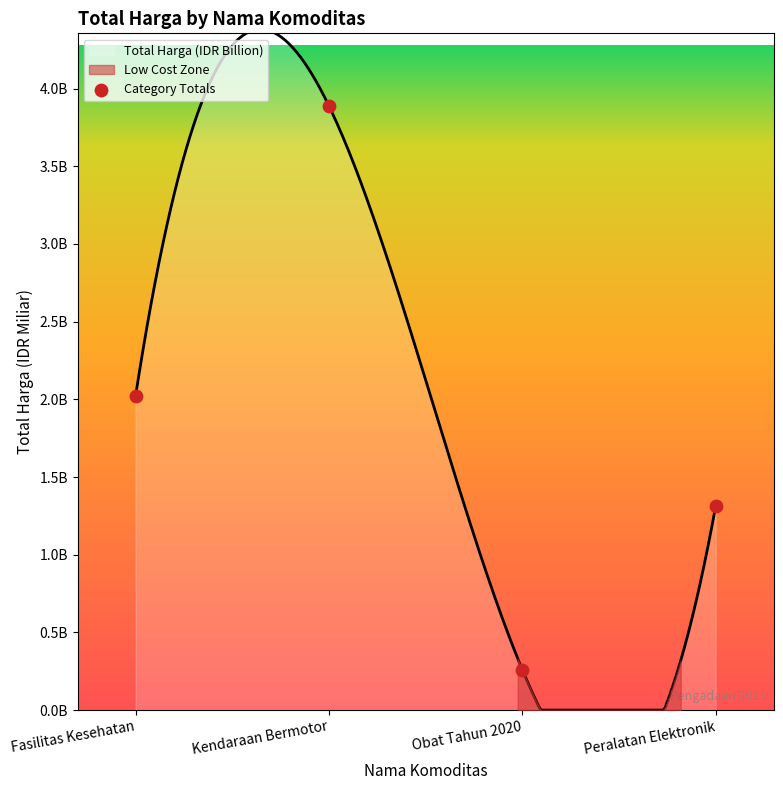

Between Obat Tahun 2020 and Fasilitas Kesehatan, which is larger?

Fasilitas Kesehatan